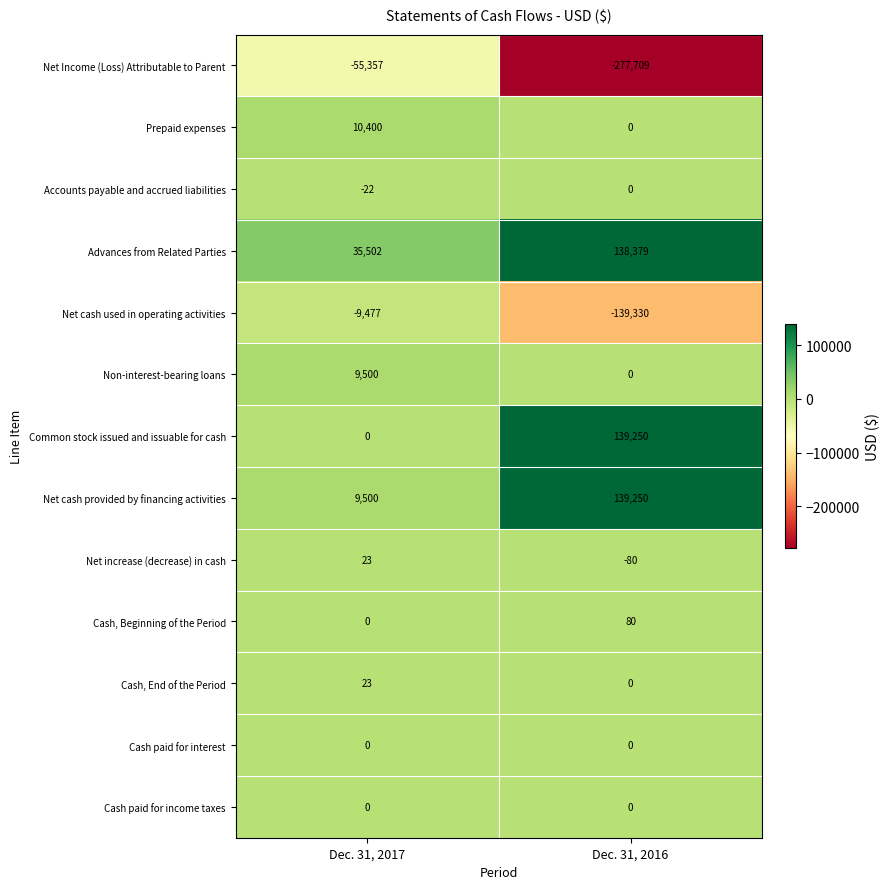

What is the greatest value displayed?

139250